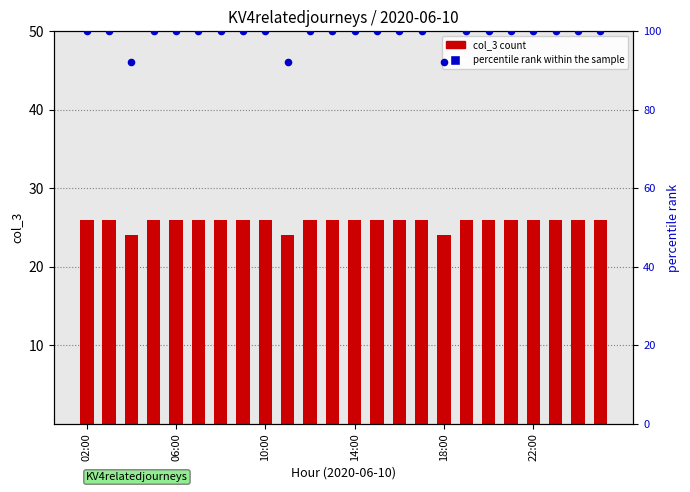

What is the total value across all series at 7?

126.0